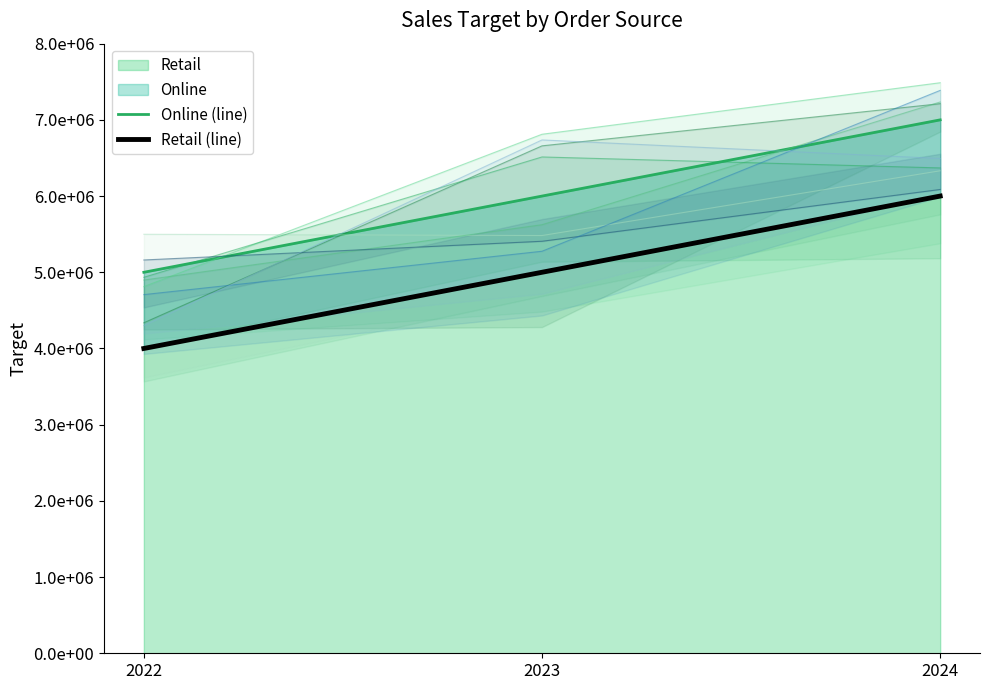

How many lines are shown in the chart?

2